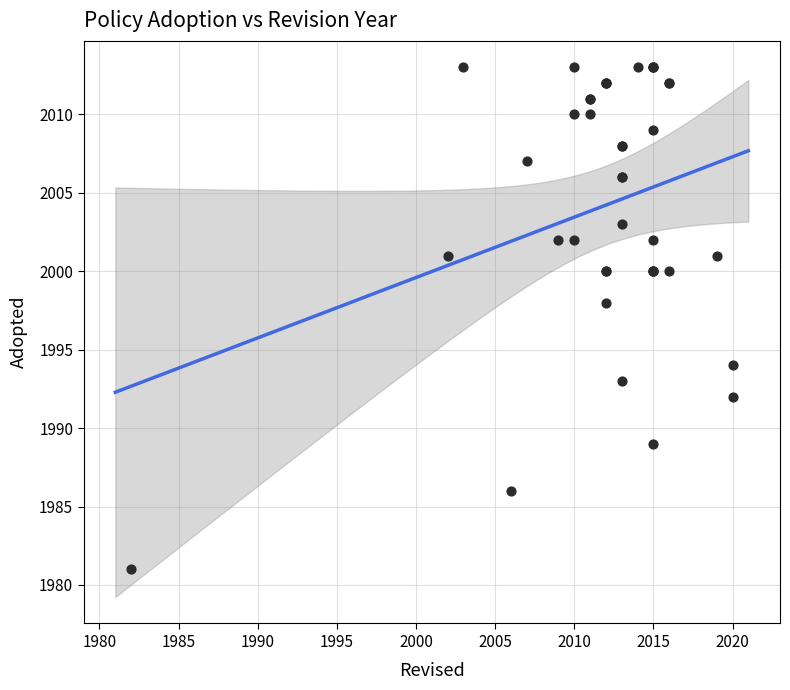

What Y value in the scatter plot is closest to 1997?

1998